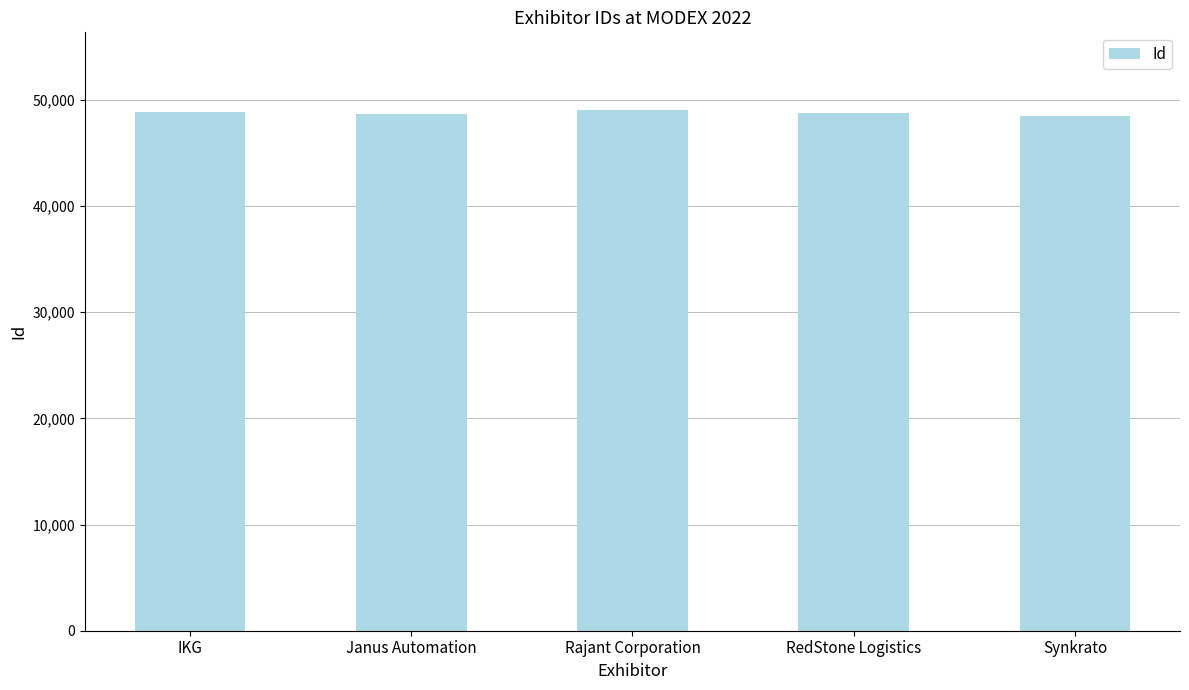

Approximately how many times larger is the value at Rajant Corporation compared to RedStone Logistics?

1.0